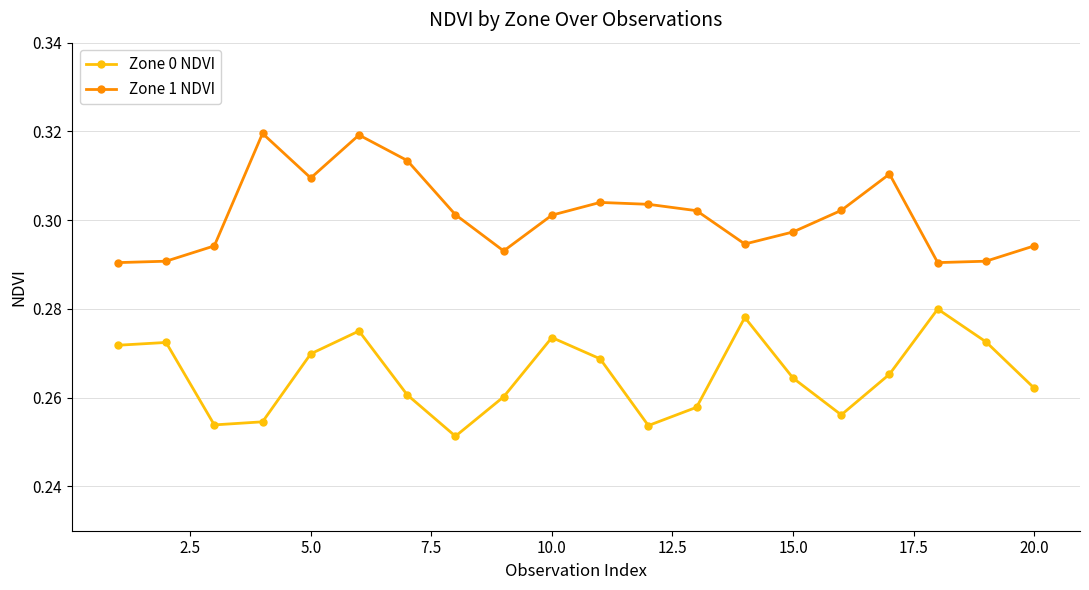

Count the Zone 1 NDVI values in the range 0 to 1.

20